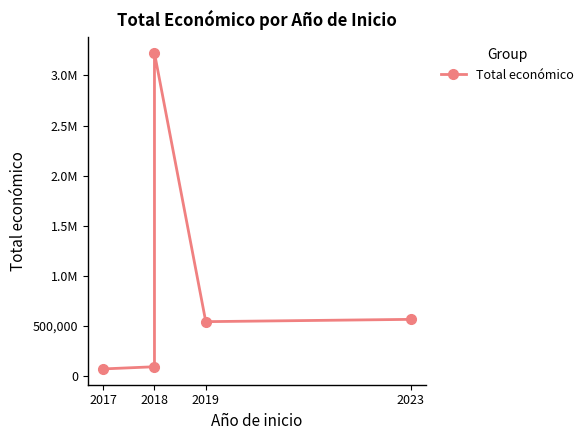

How many data points does each series have?

5